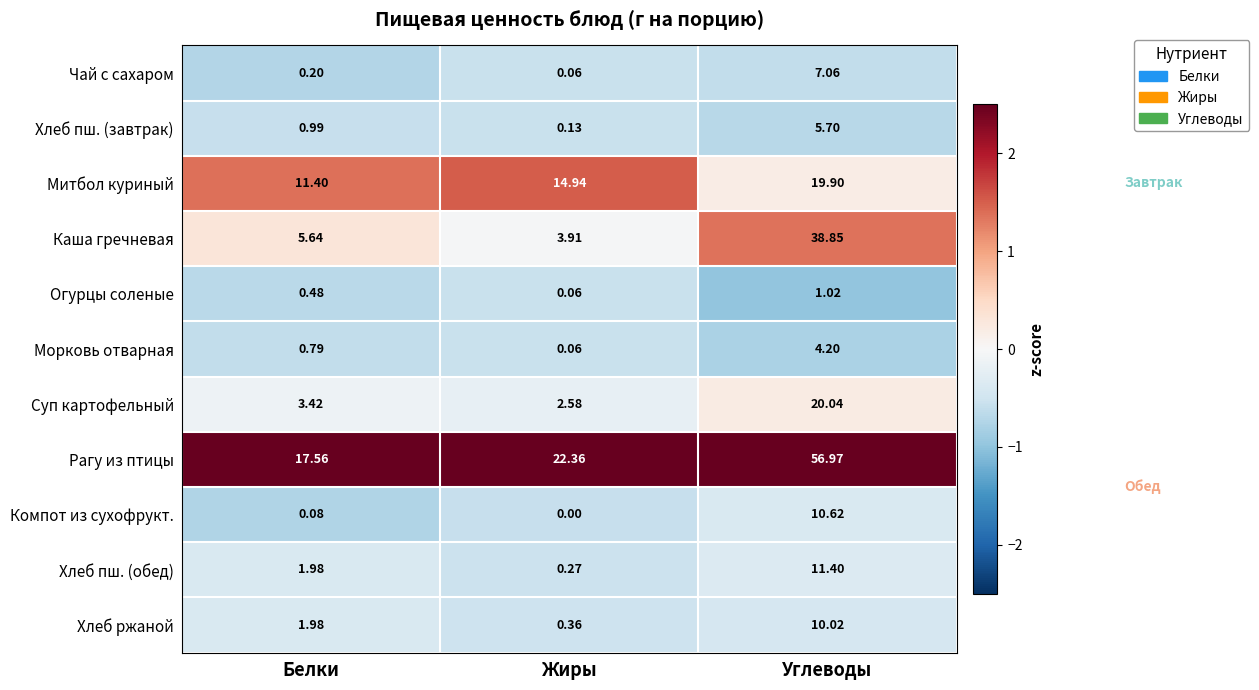

Which series has the largest range (max minus min)?

Рагу из птицы